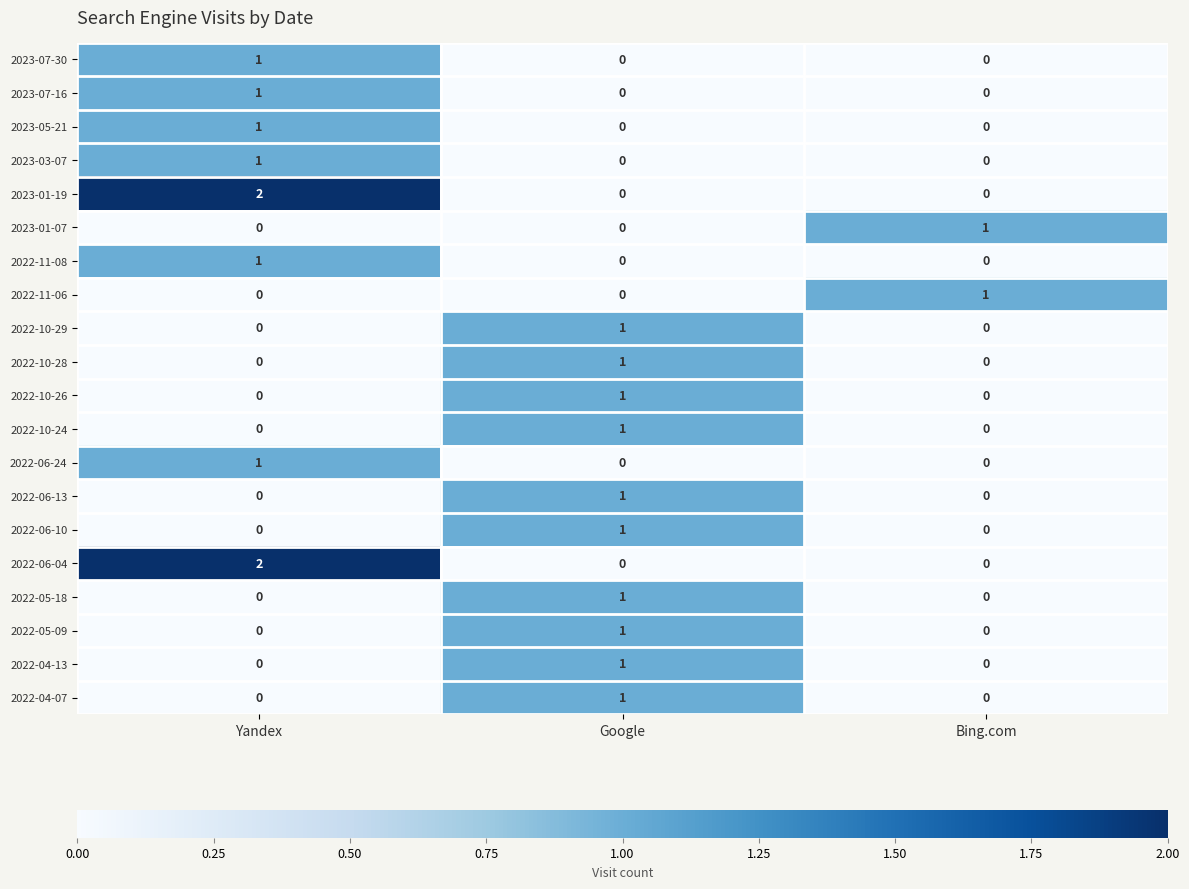

Is it true that 2023-07-30 equals 0 at Bing.com?

True